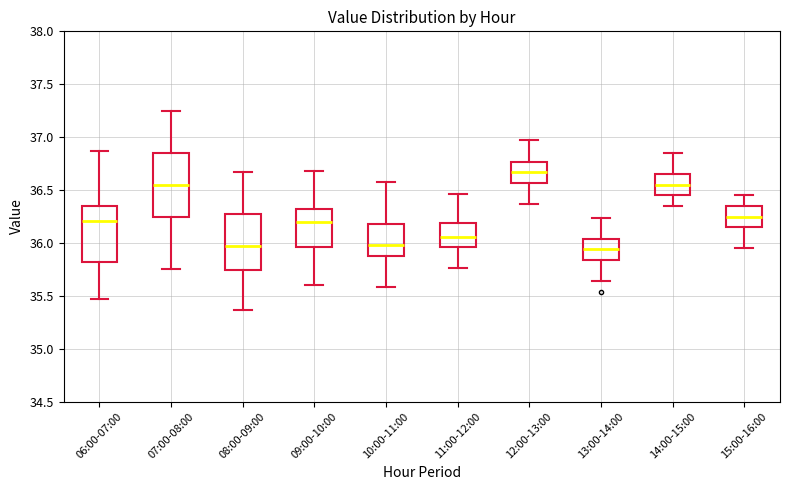

Where does the lower whisker of the box for 12:00-13:00 end on the y-axis? The values are not printed on the chart, so give them approximately, as read against the axis.

36.35